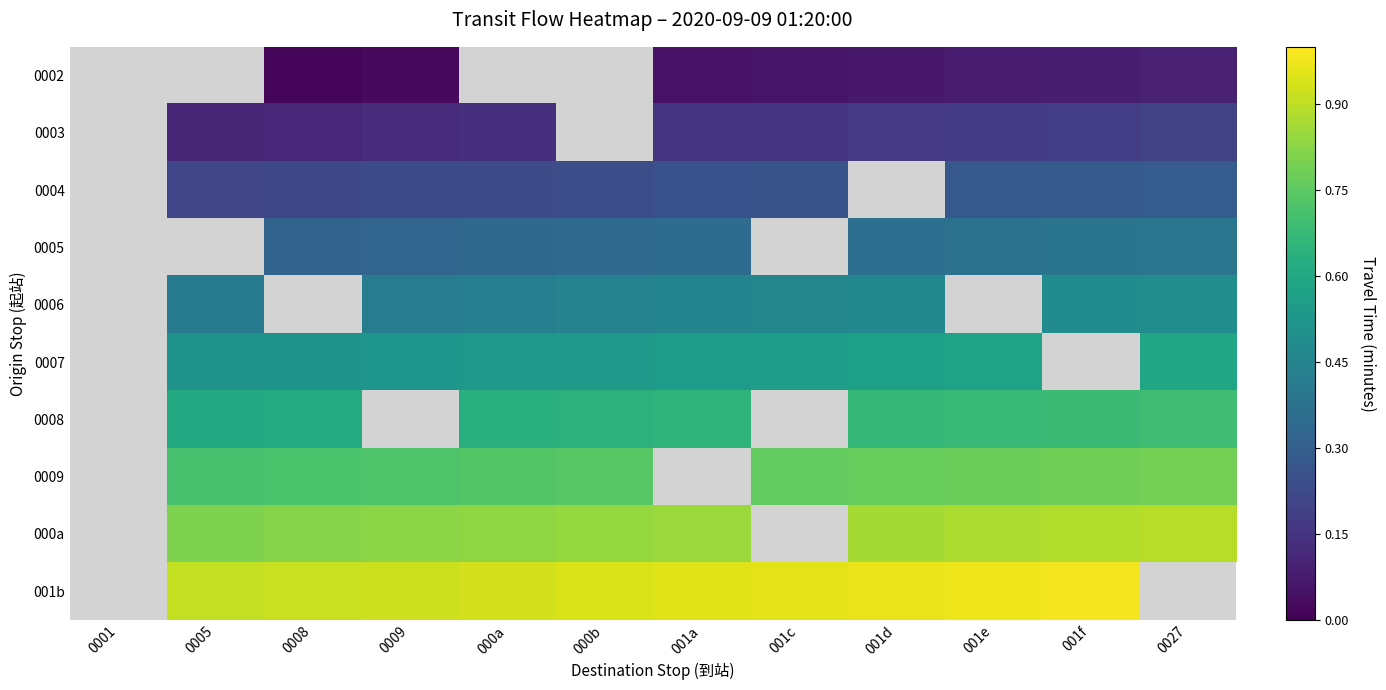

What is the sum of the 0005 values at 001d and 001e?

0.7